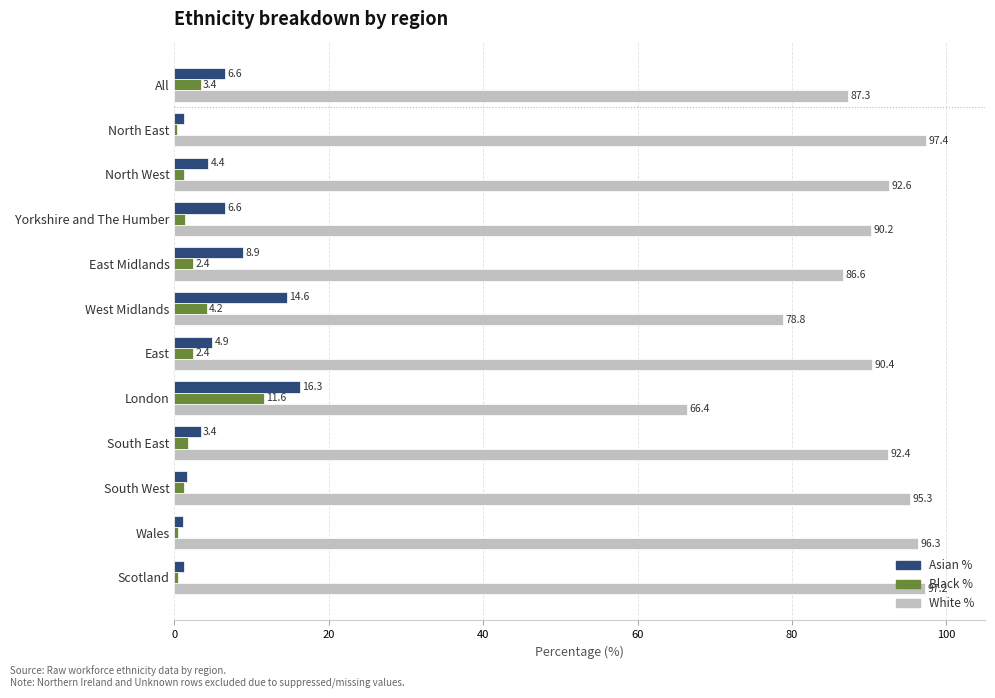

What is the difference between the Asian % values at South West and North East?

0.5